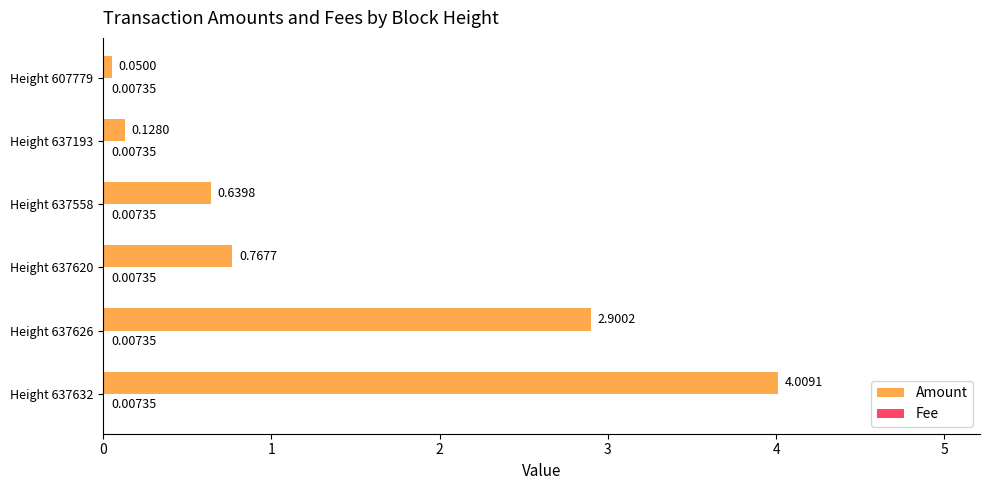

What is the sum of all Amount values?

8.5